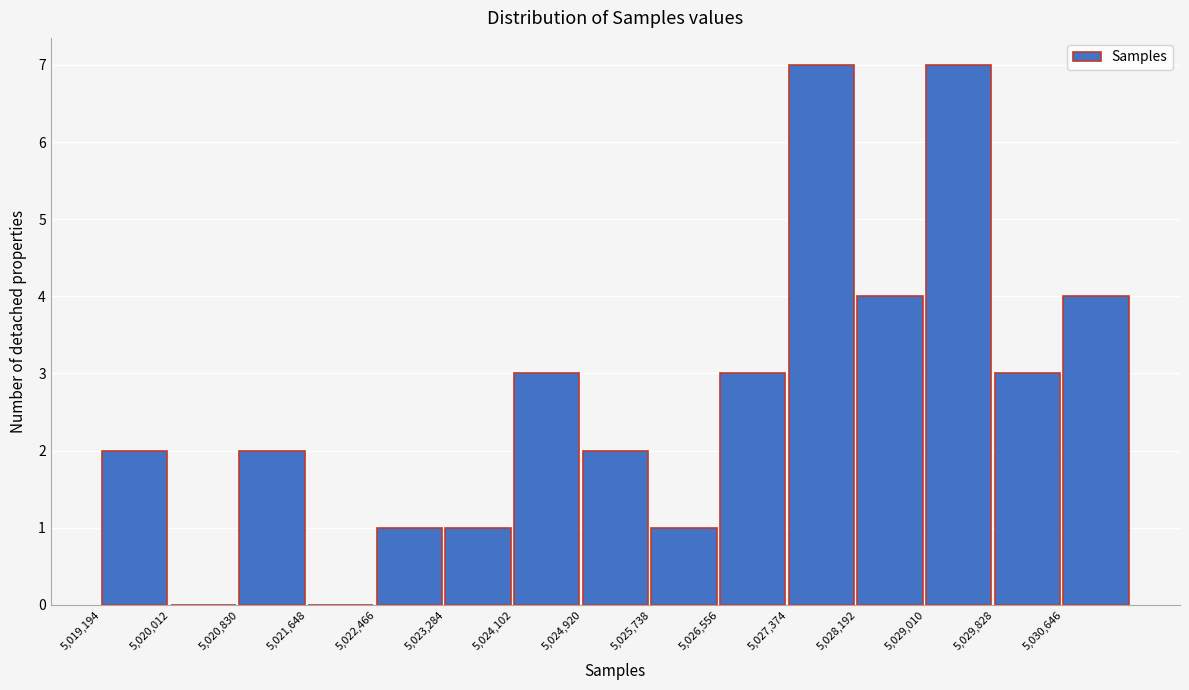

How tall is the bar that spans 5024100 to 5024900 on the x-axis? Neither the bar edges nor the heights are printed on the chart, so give them approximately, as read against the axes.

3